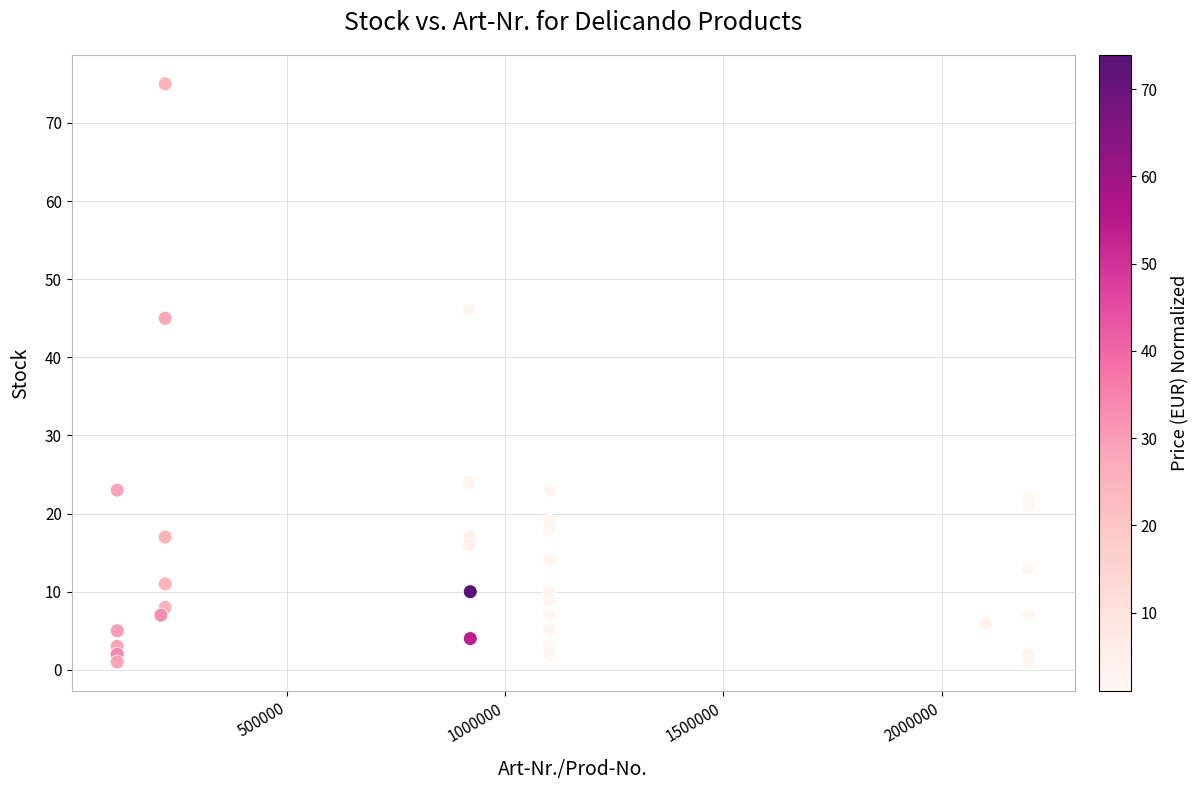

What Y value in the scatter plot is closest to 38?

45